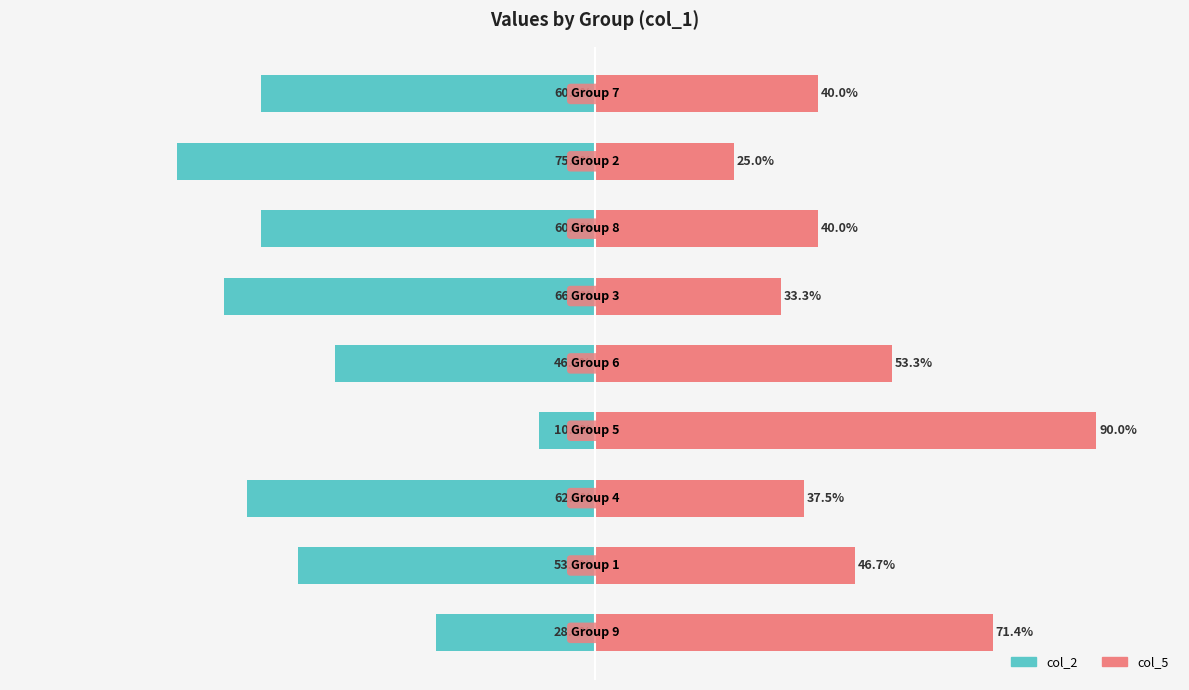

Reading left to right, extract all data points from this chart.

col_2: -28.6	-53.3	-62.5	-10.0	-46.7	-66.7	-60.0	-75.0	-60.0
col_5: 71.4	46.7	37.5	90.0	53.3	33.3	40.0	25.0	40.0